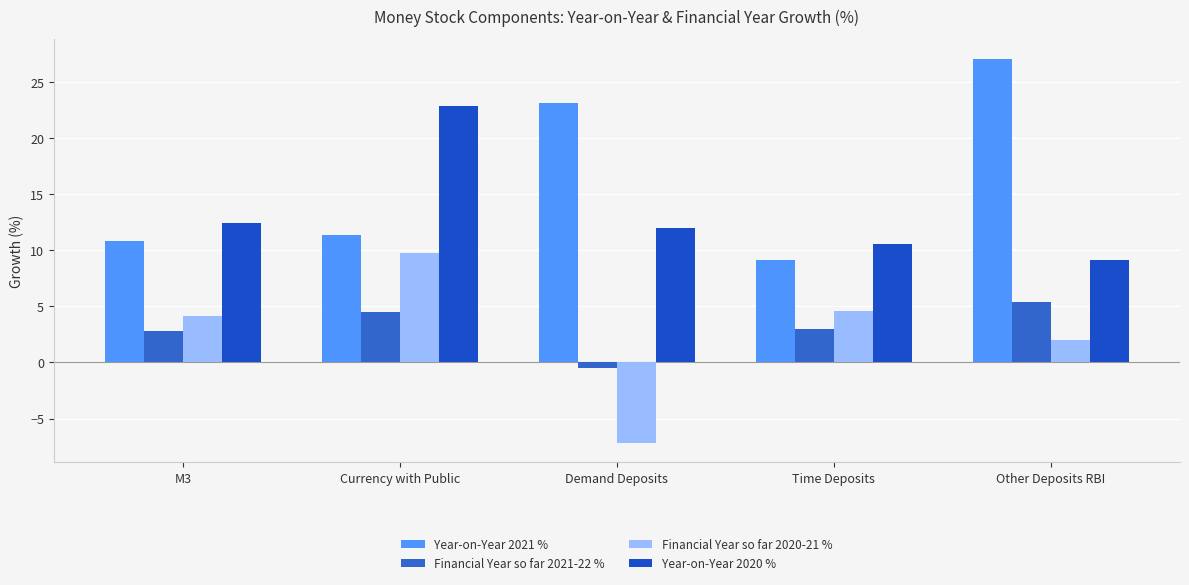

How many data points in Year-on-Year 2020 % are less than 12?

2